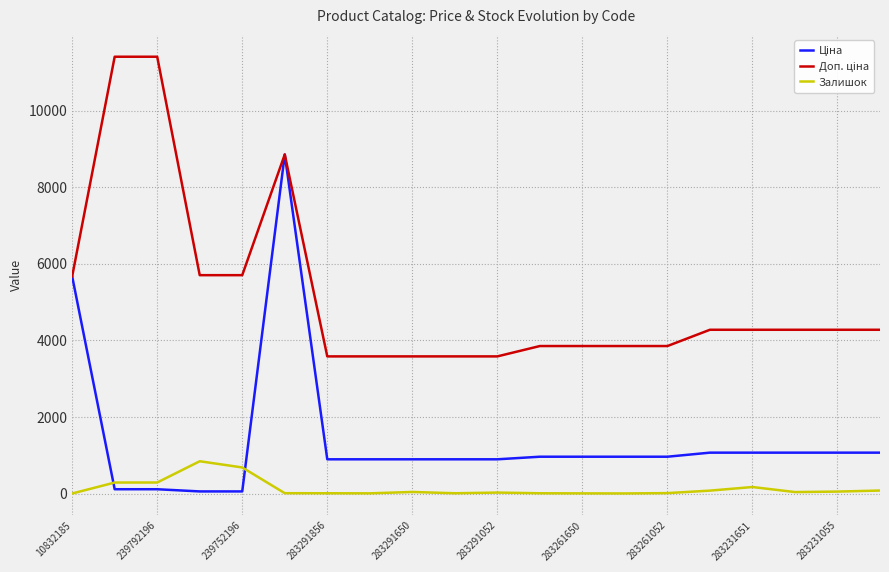

What is the maximum value for Залишок?

845.0